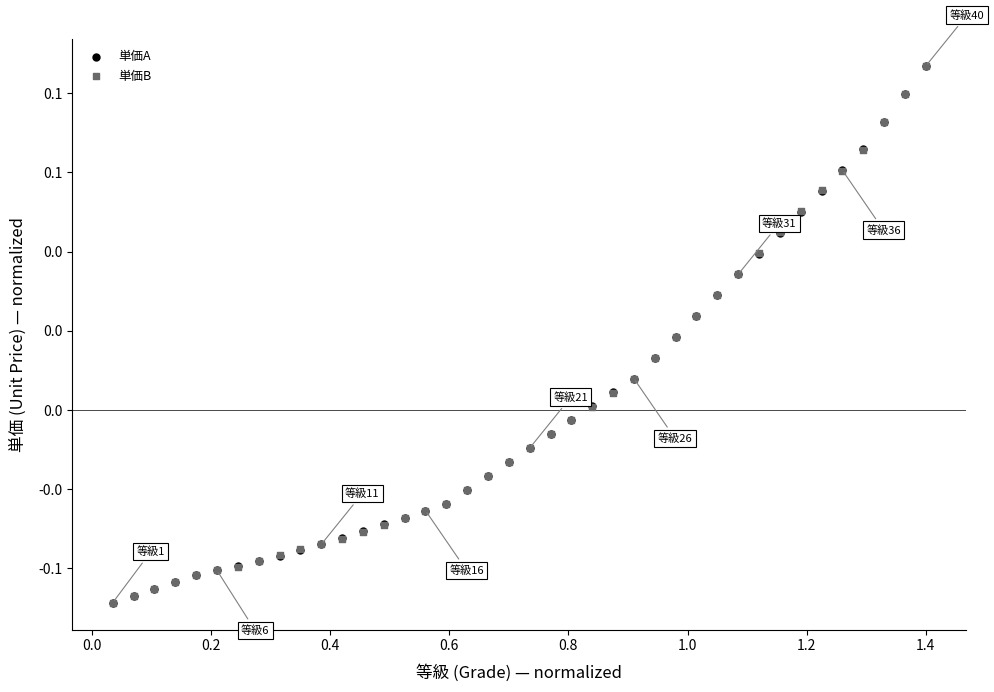

What are all the series names shown in the legend?

単価A, 単価B